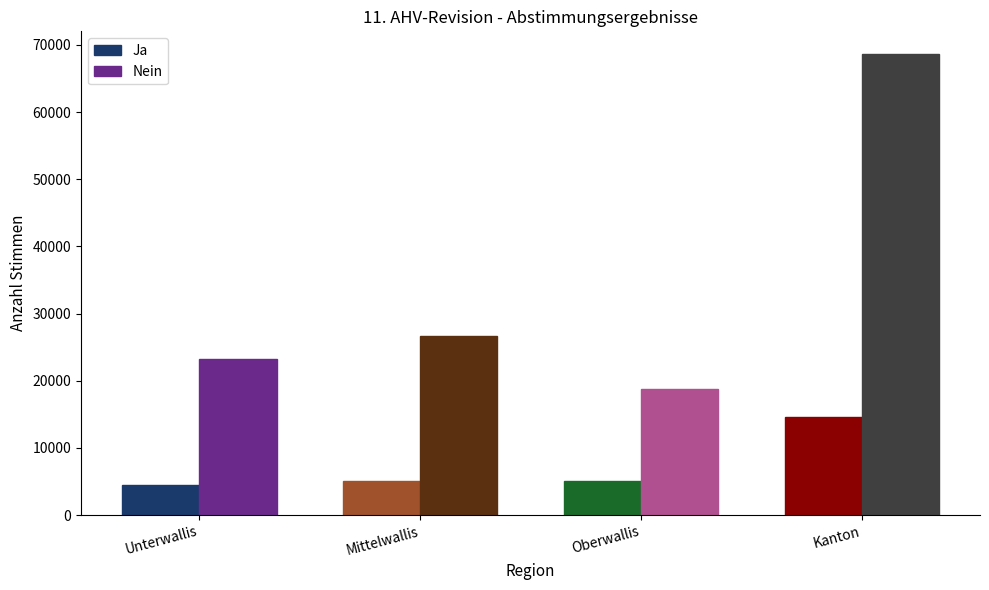

What is the difference between the maximum and minimum values in the Ja series?

10245